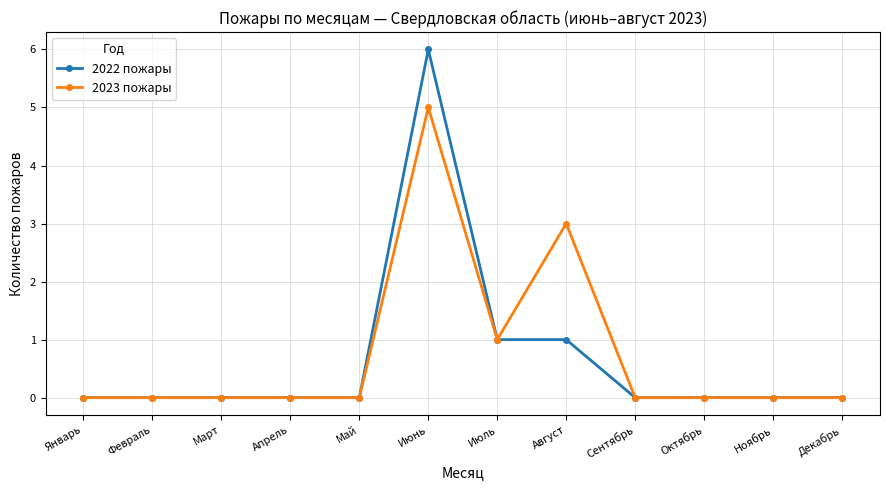

How many 2022 пожары values are between 0 and 1?

11